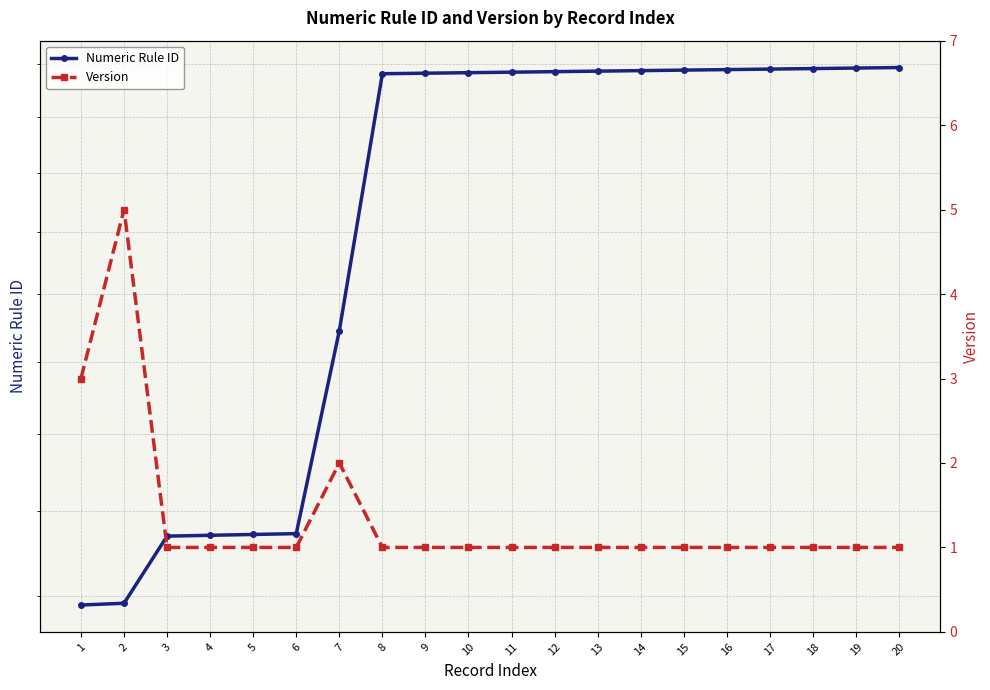

What is the total value across all series at 5?

1173